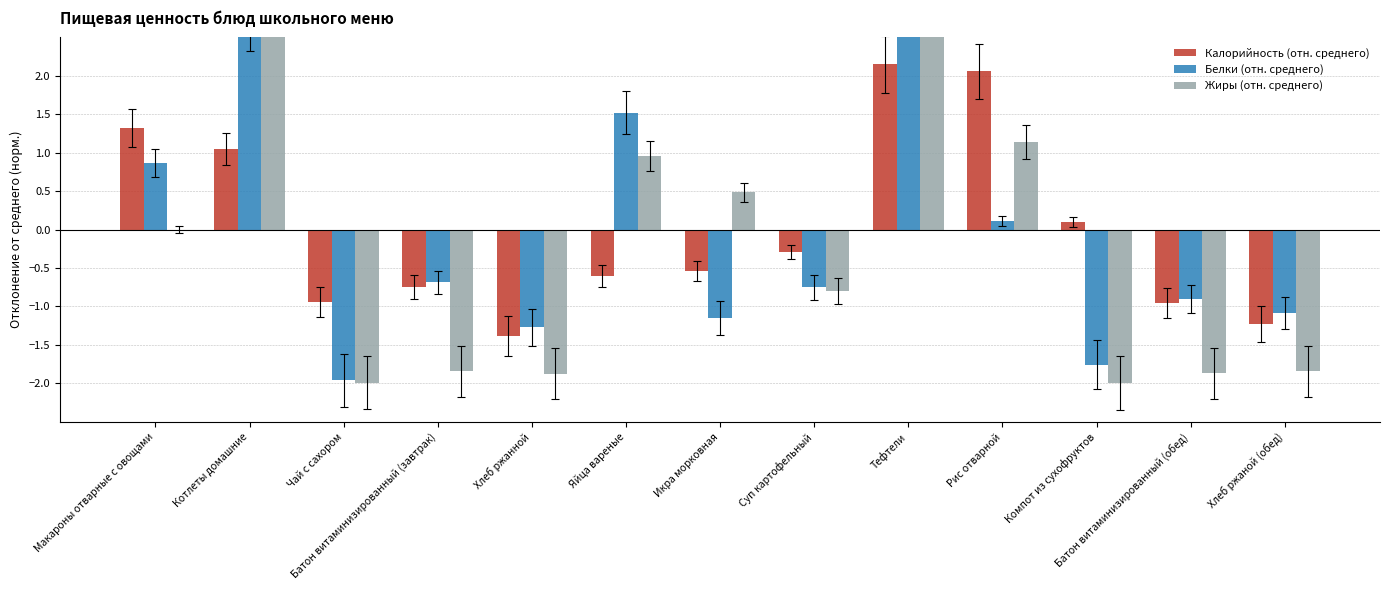

True or false: Белки (отн. среднего) has a value of -1.9 at Икра морковная.

False